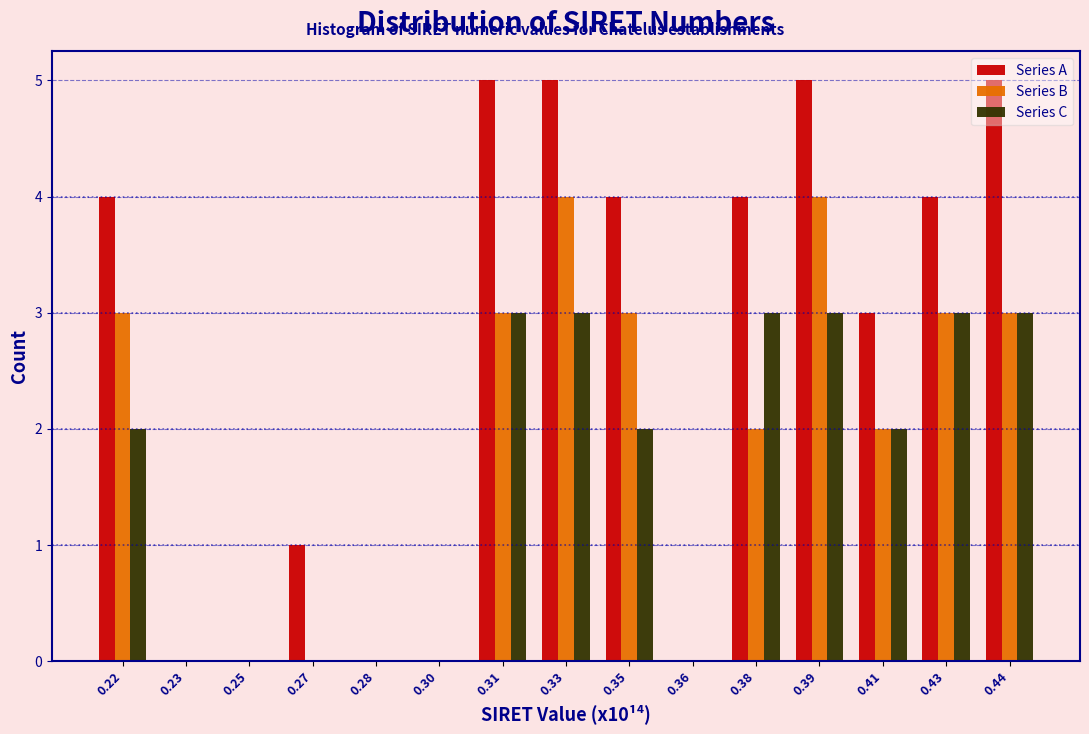

True or false: Series A has a value of 5 at 0.39.

True